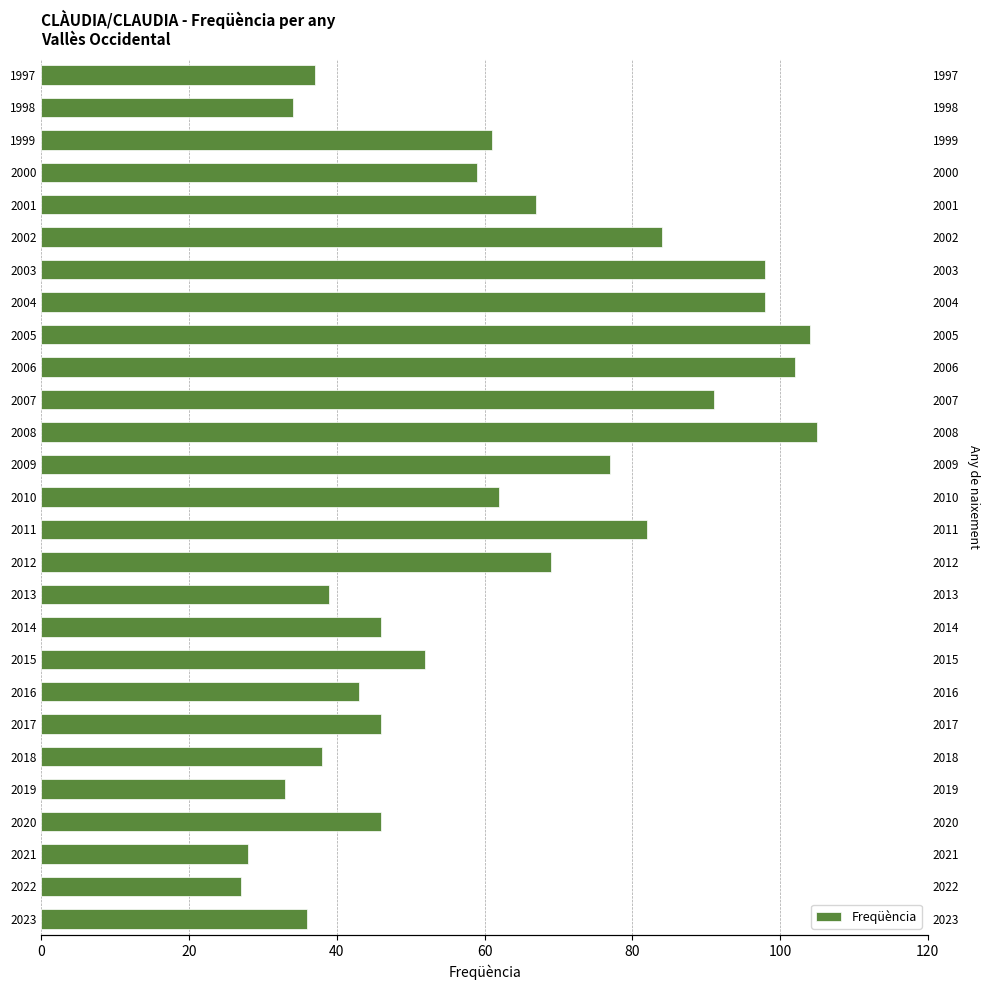

Does the chart contain stacked bars?

No